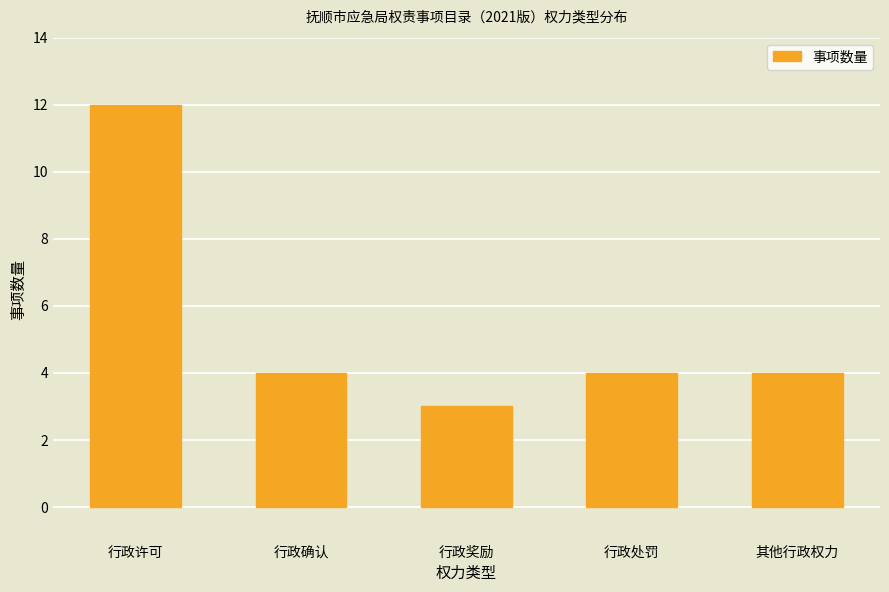

Reading right to left, transcribe all the data shown in this chart.

4	4	3	4	12